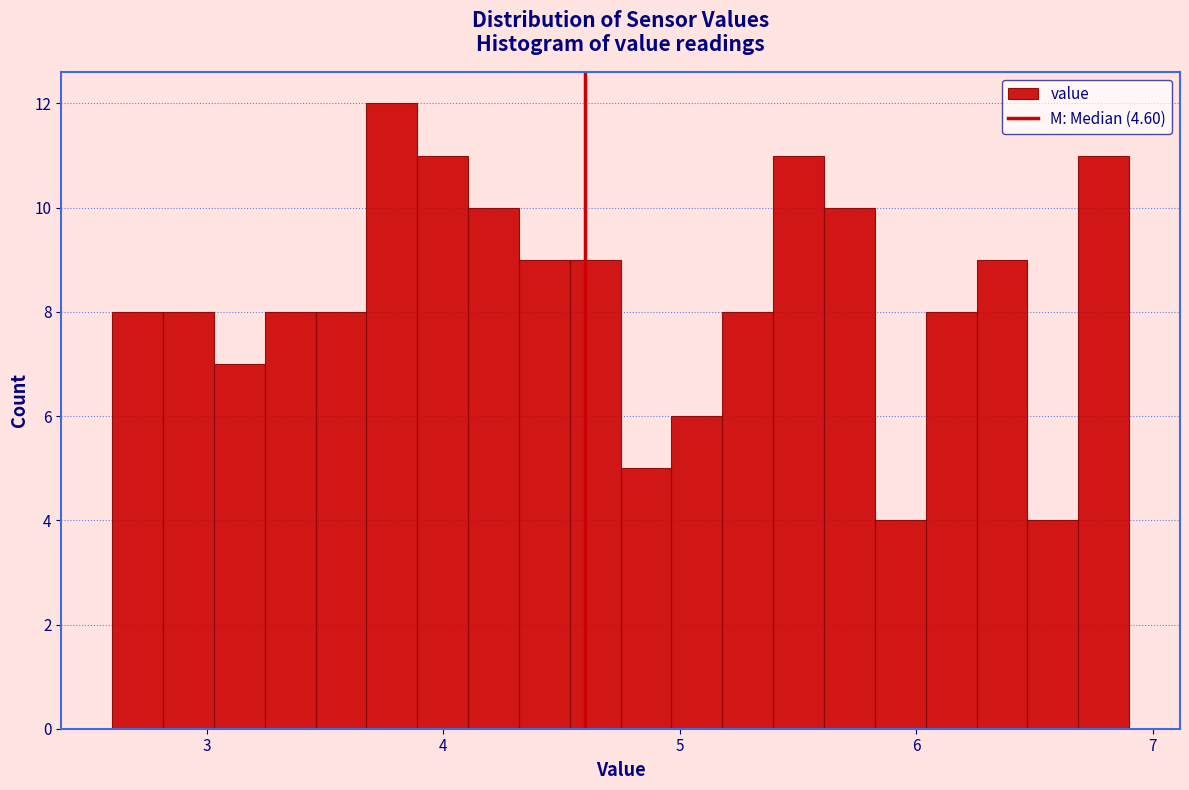

Read against the x-axis, roughly where is the centre of the tallest bar?

3.8